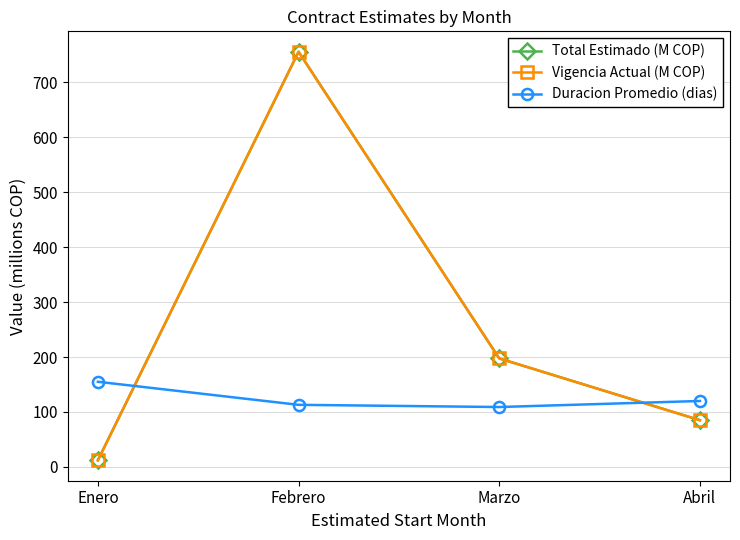

At which category does the chart reach its minimum across all series?

Enero